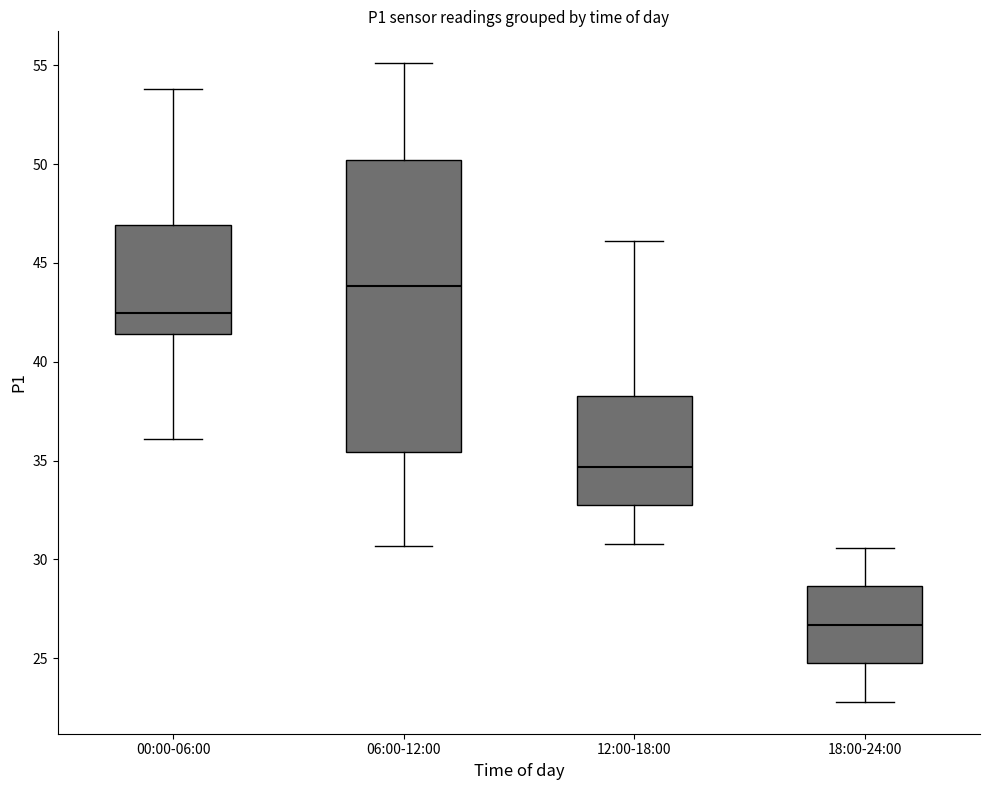

Reading left to right, transcribe this box plot: for each box, give where its median line is, the range the box spans, and where its two whiskers end, as read against the y-axis. The values are not printed on the chart, so give them approximately, as read against the axis.

00:00-06:00: median 42.5, box 41.5 to 47.0, whiskers 36.0 to 54.0
06:00-12:00: median 44.0, box 35.5 to 50.0, whiskers 30.5 to 55.0
12:00-18:00: median 34.5, box 33.0 to 38.5, whiskers 31.0 to 46.0
18:00-24:00: median 26.5, box 25.0 to 28.5, whiskers 23.0 to 30.5